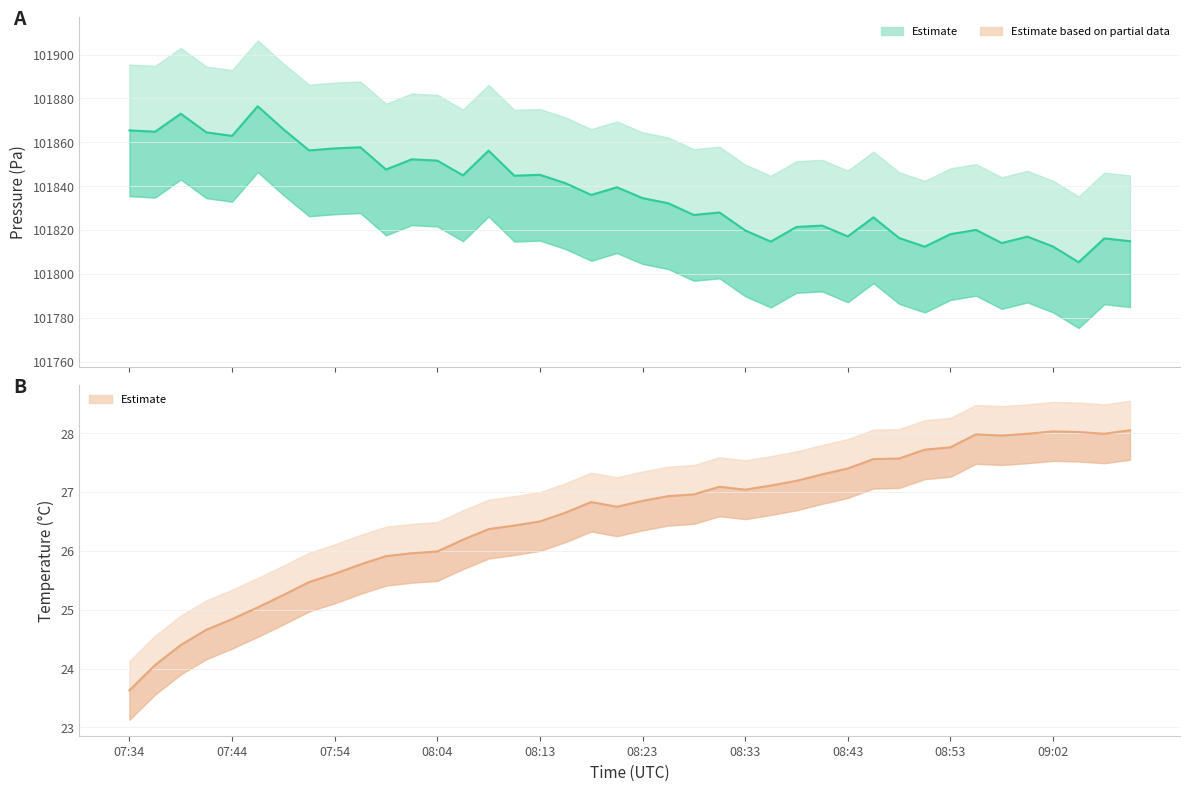

What is the sum of all pressure values?

4073493.3